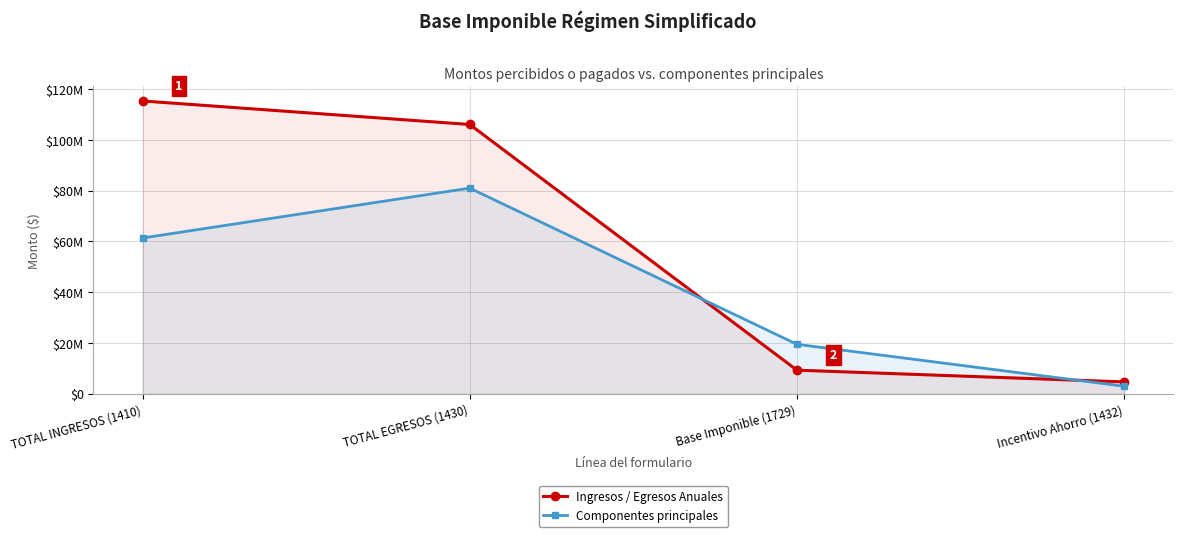

How many data points does each series have?

4